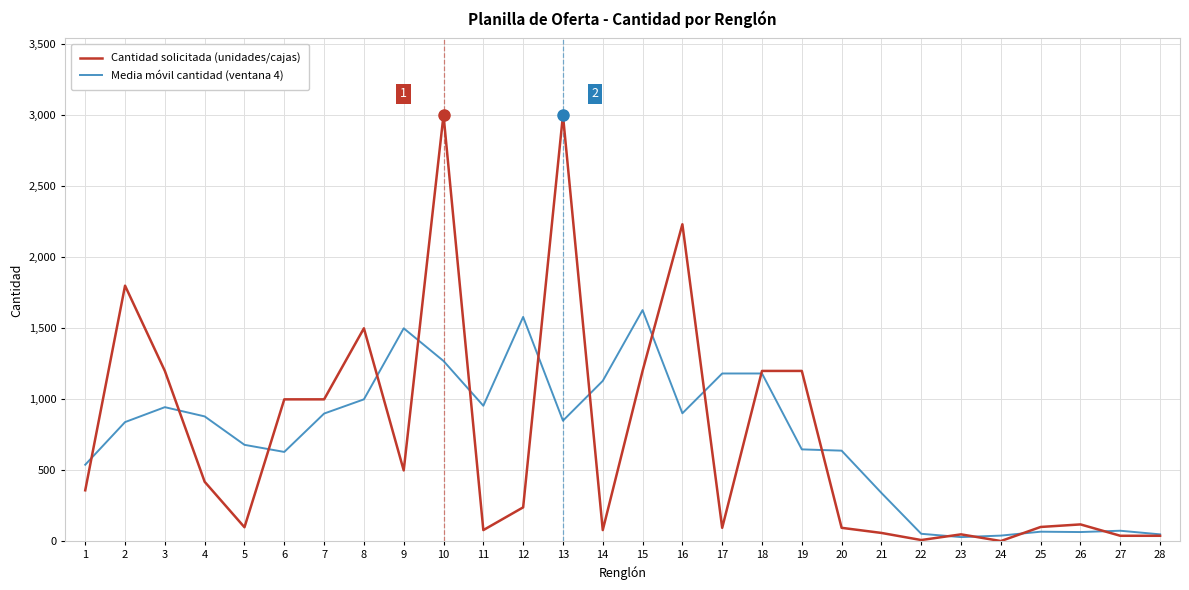

What is the total value across all series at 11?

1035.0